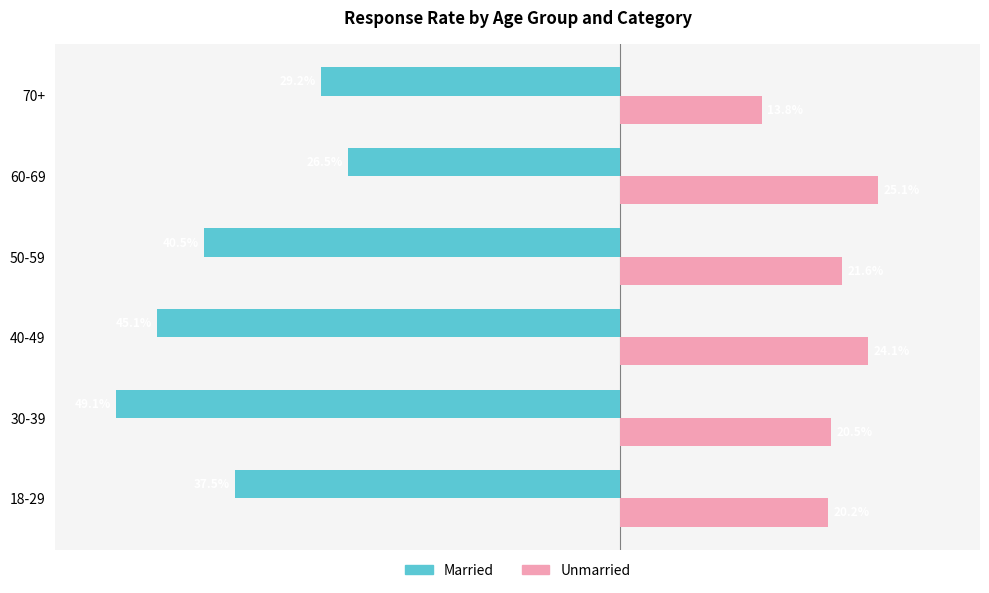

Which series has the largest range (max minus min)?

Married